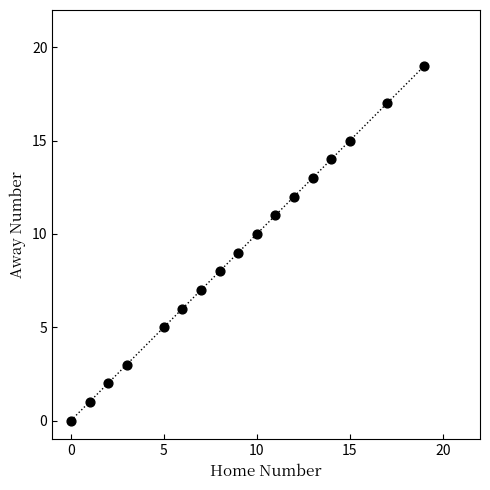

What is the range of X values (max minus min)?

19